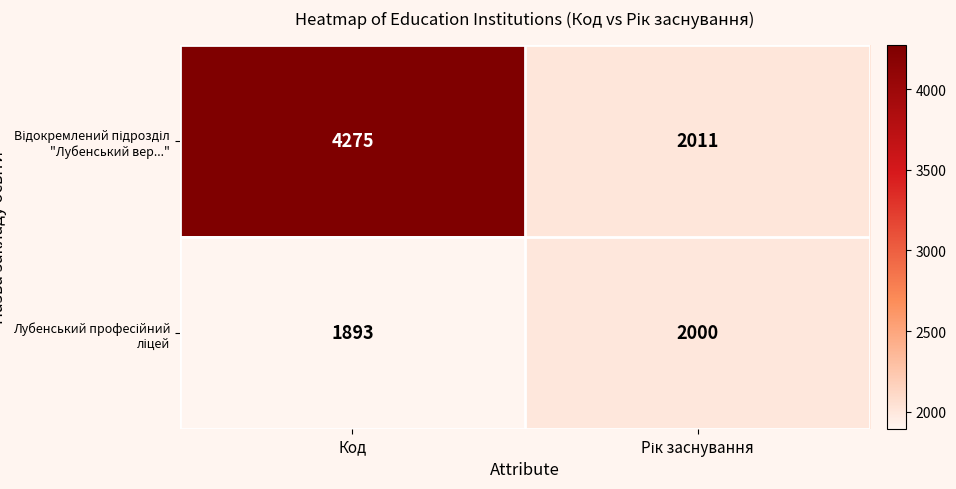

At which category is the sum across all series the highest?

Код